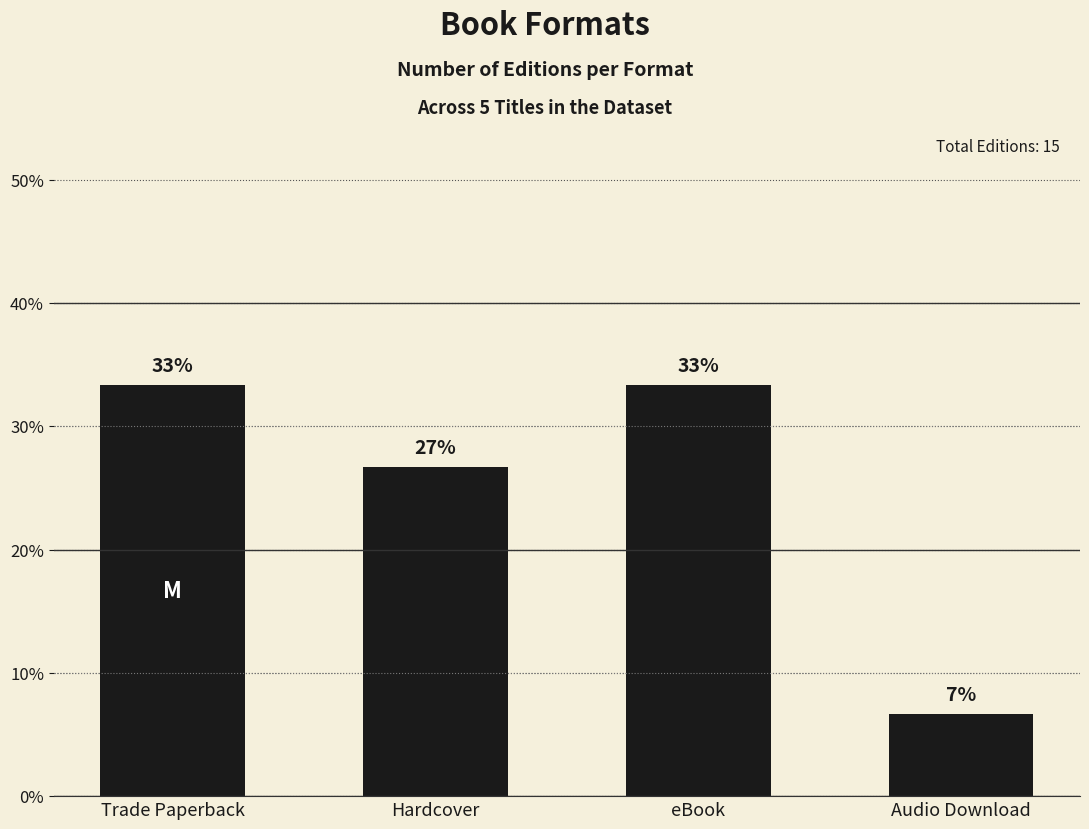

Reading right to left, transcribe all the data shown in this chart.

Audio Download=0.1	eBook=0.3	Hardcover=0.3	Trade Paperback=0.3